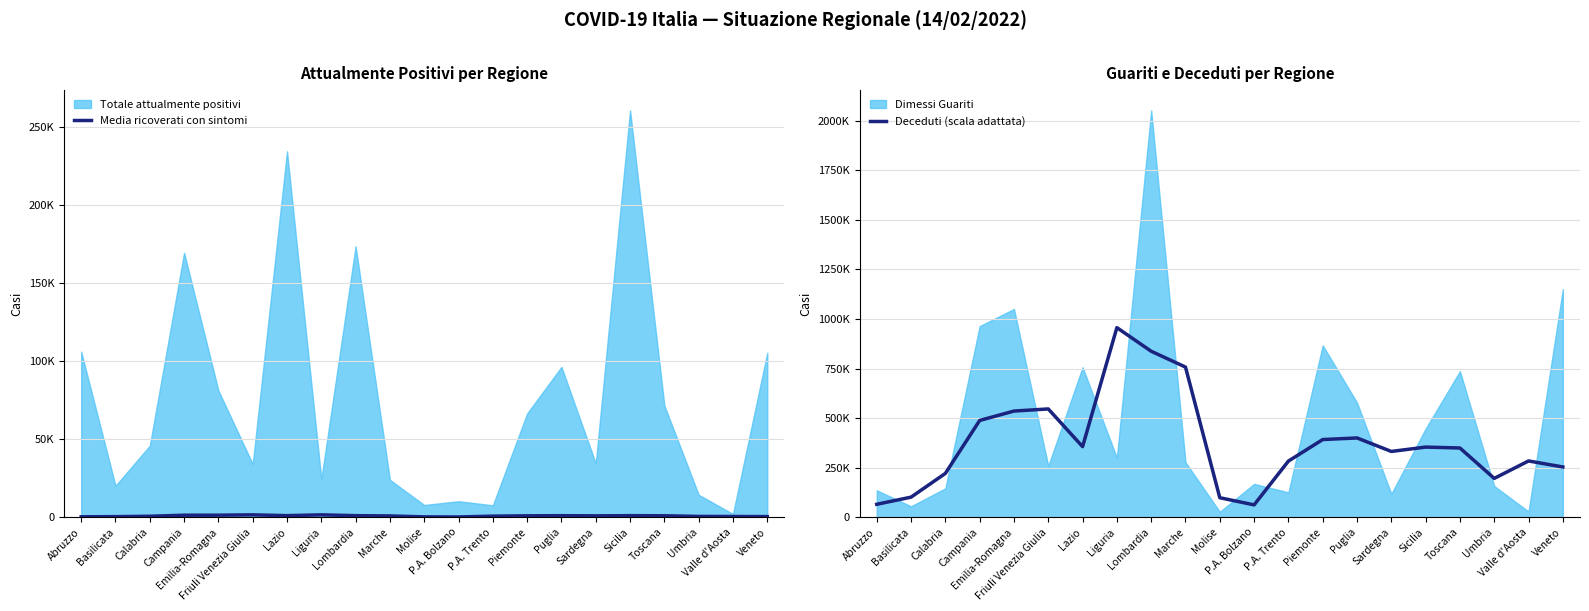

What is the smallest value displayed?

90.3